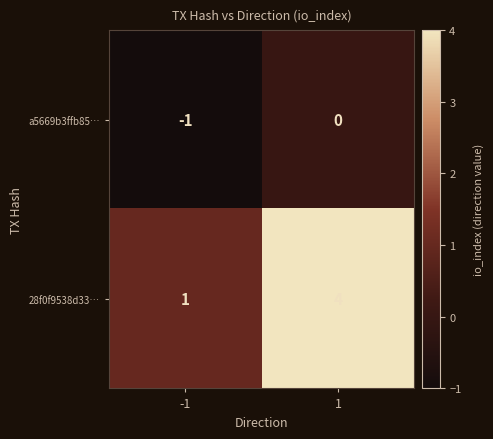

What is the greatest value displayed?

4